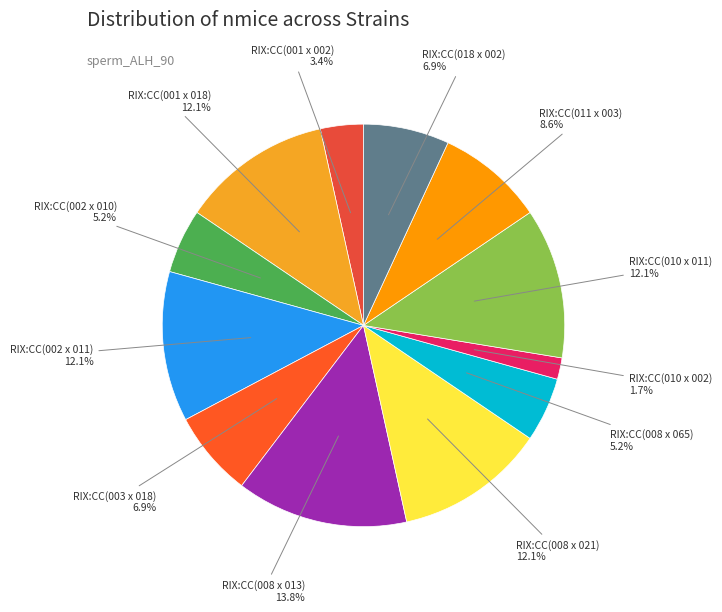

Is it true that RIX:CC(008 x 021) is 23% of the pie?

False